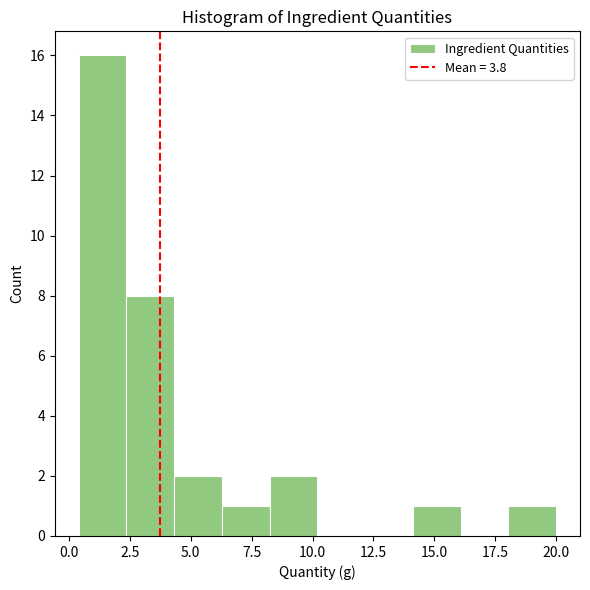

Around what value on the x-axis is the tallest bar? Give the approximate position of its centre, as read against the axis.

1.5